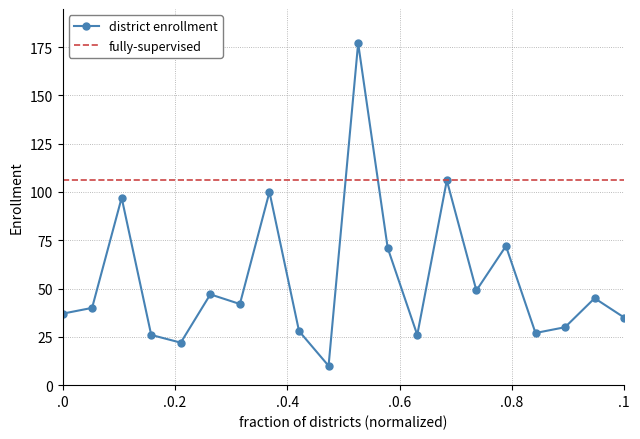

How many data points in district enrollment are less than 42?

10